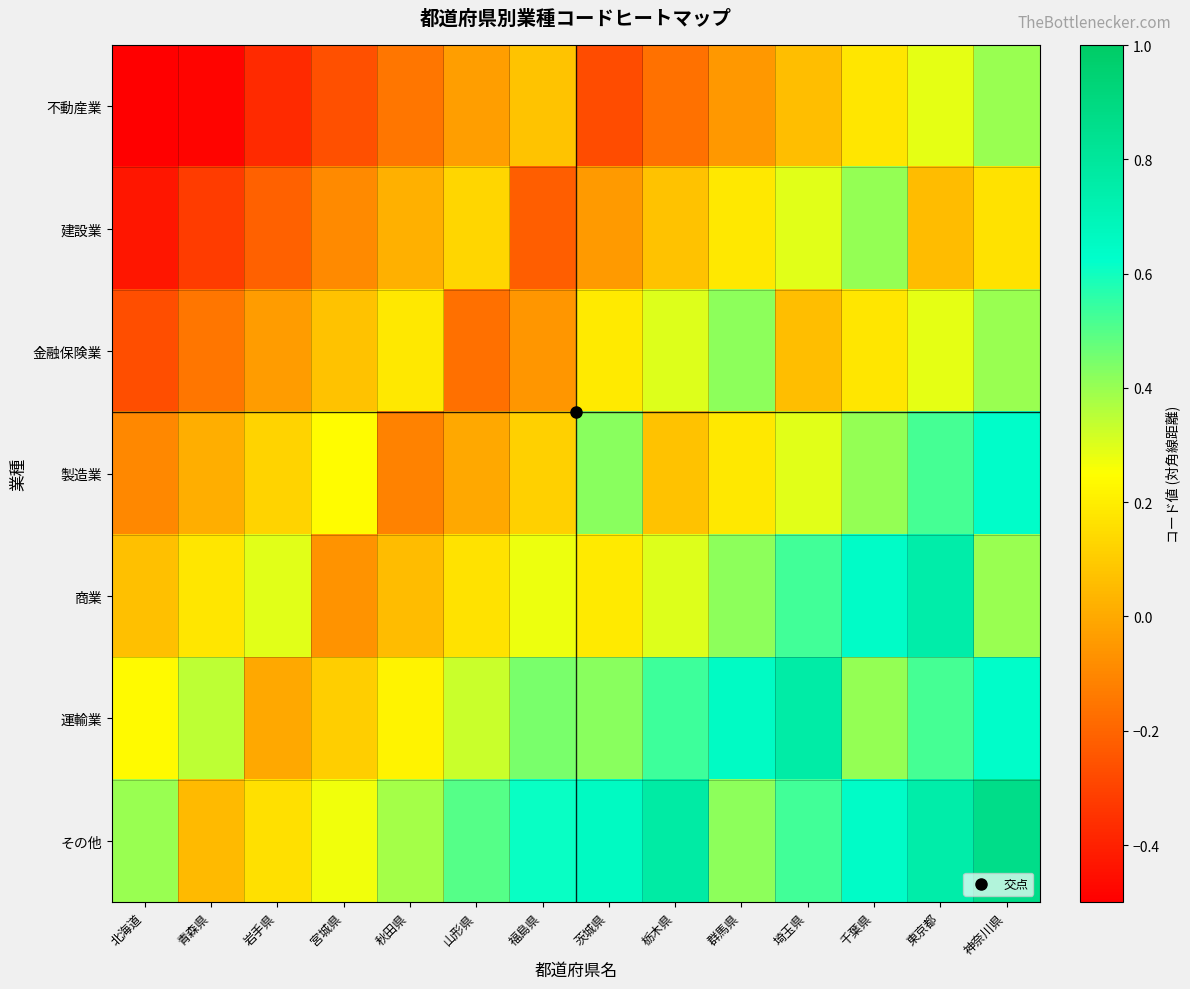

Rank the series at 東京都 from lowest to highest value.

建設業, 金融保険業, 不動産業, 運輸業, 製造業, その他, 商業